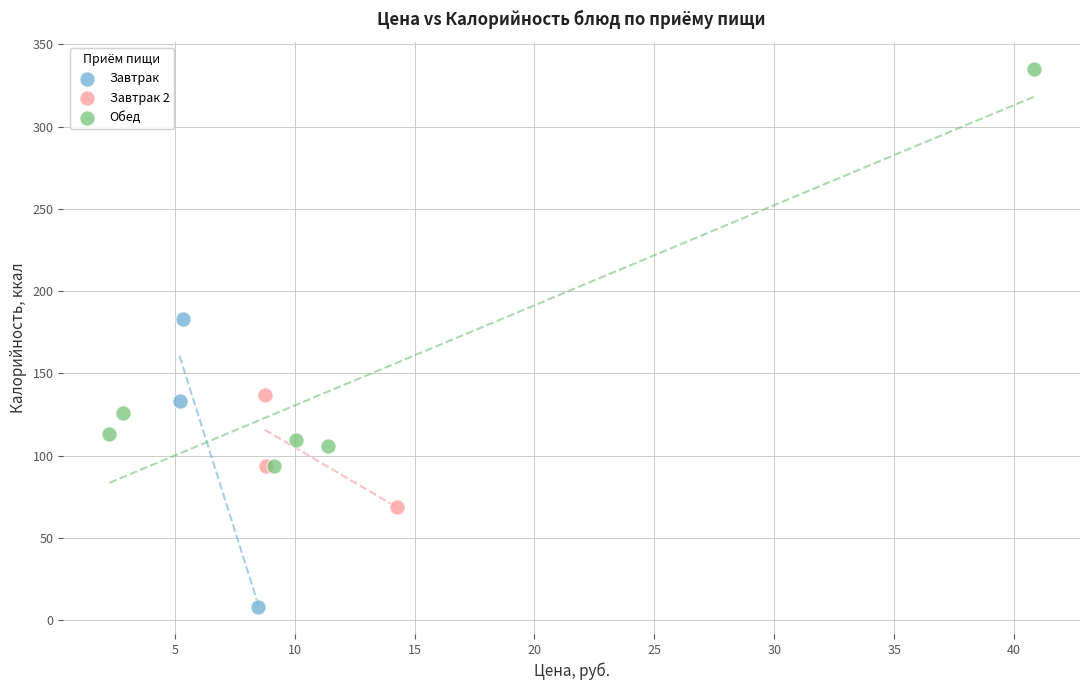

Which series contains the lowest Y value?

Завтрак